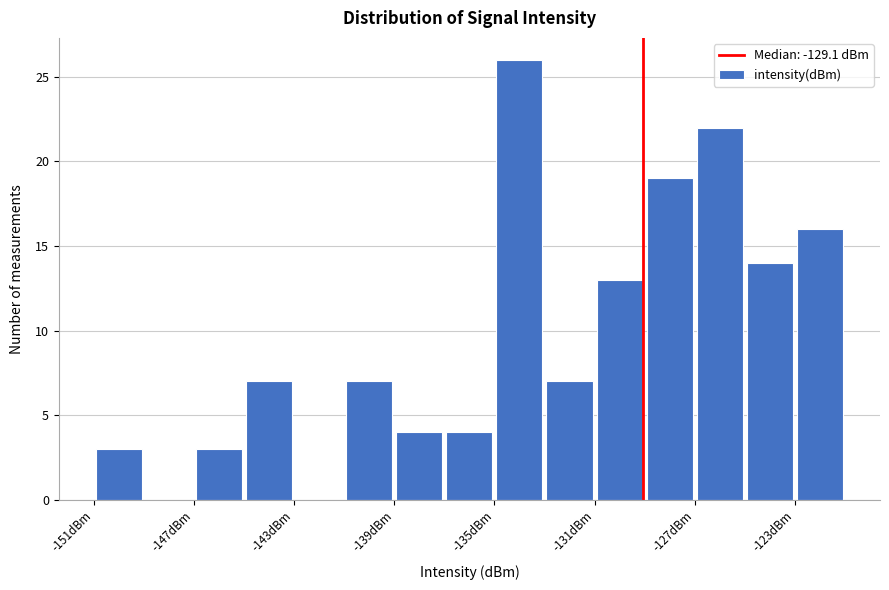

Around what value on the x-axis is the tallest bar? Give the approximate position of its centre, as read against the axis.

-134.0